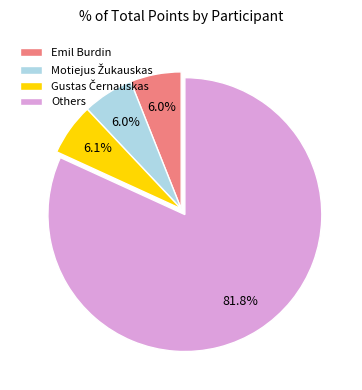

Does Emil Burdin account for over 50% of the chart?

No